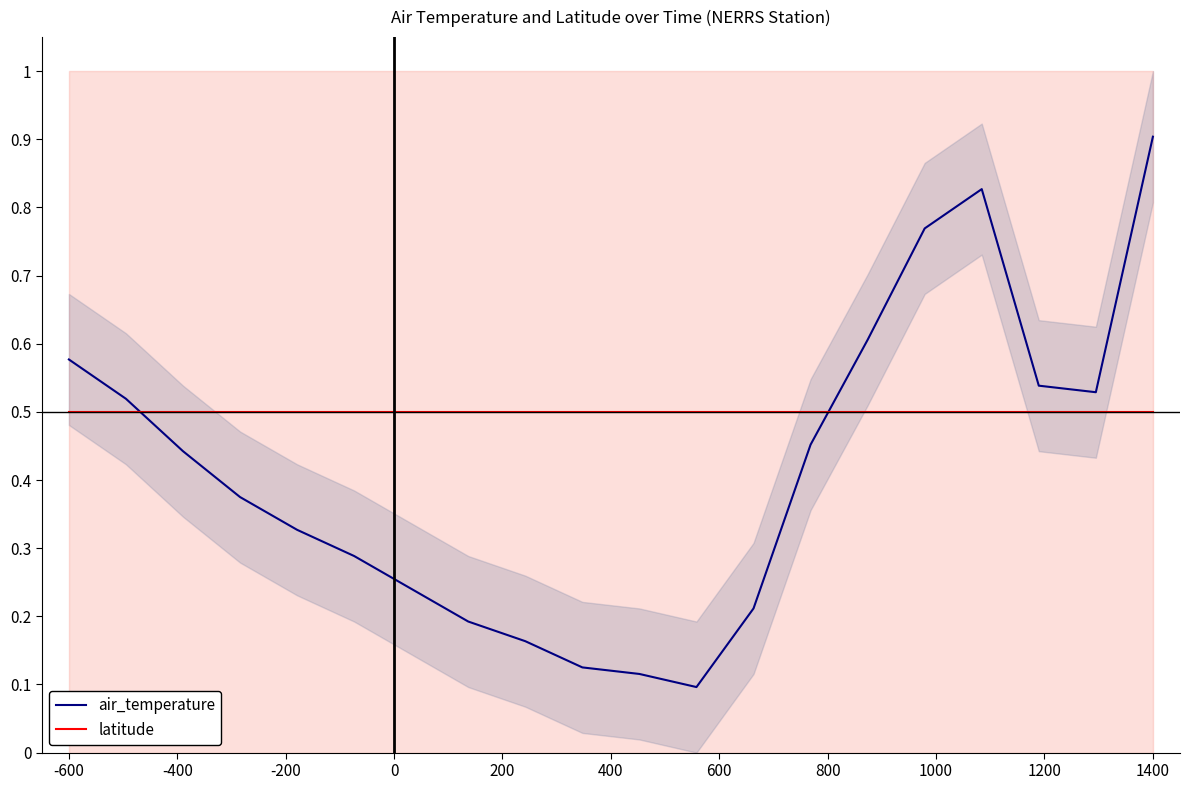

After their last crossing, which series has the higher values: air_temperature or latitude?

air_temperature